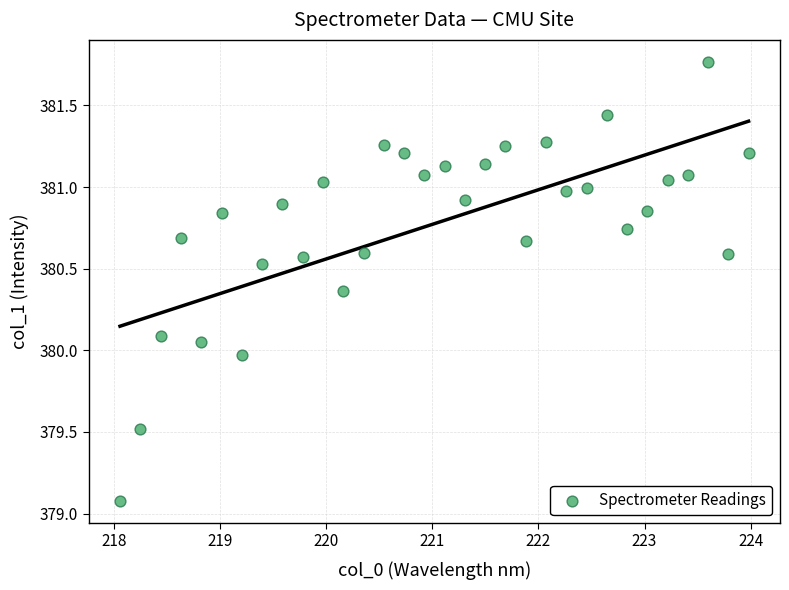

What is the range of Y values (max minus min)?

2.7